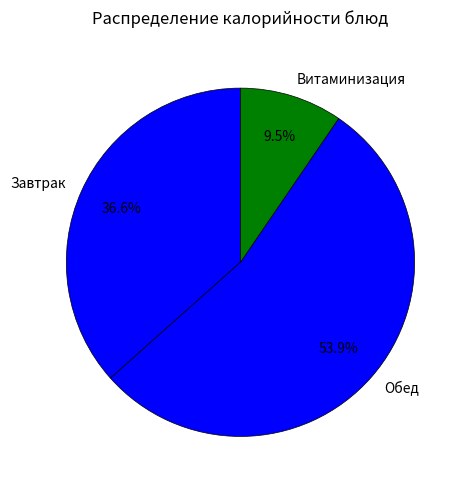

Count the number of slices in the pie.

3